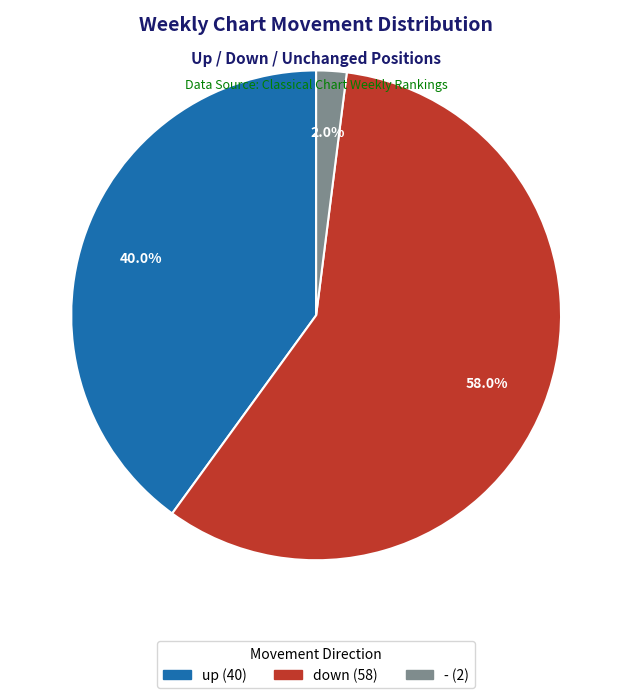

How many segments does this pie chart have?

3